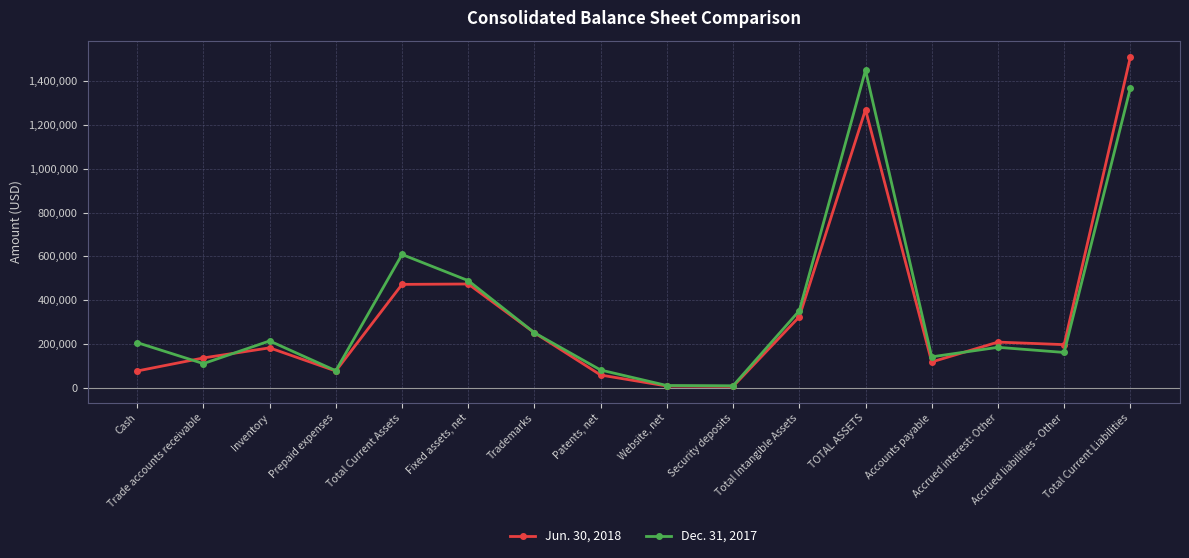

How many interior local valleys does the Dec. 31, 2017 series have?

5